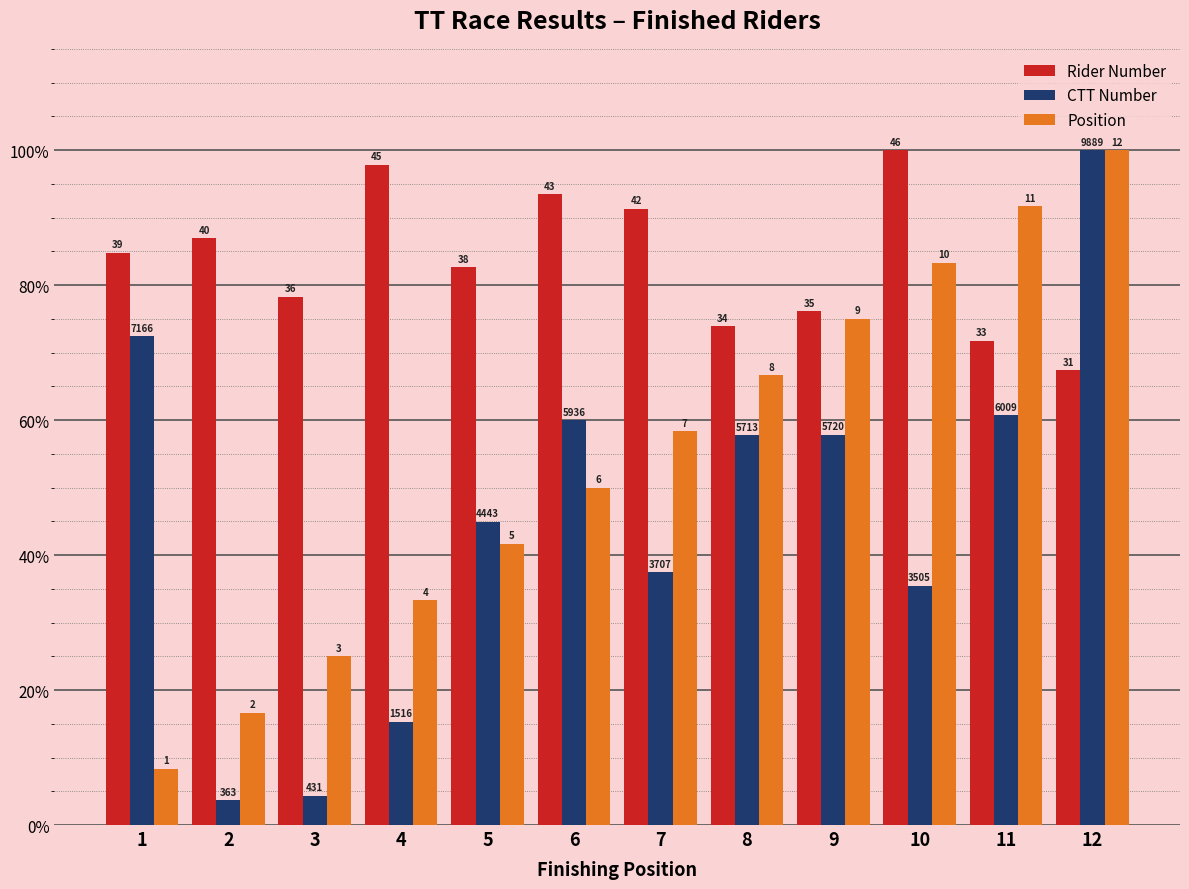

Does the chart contain any negative values?

No